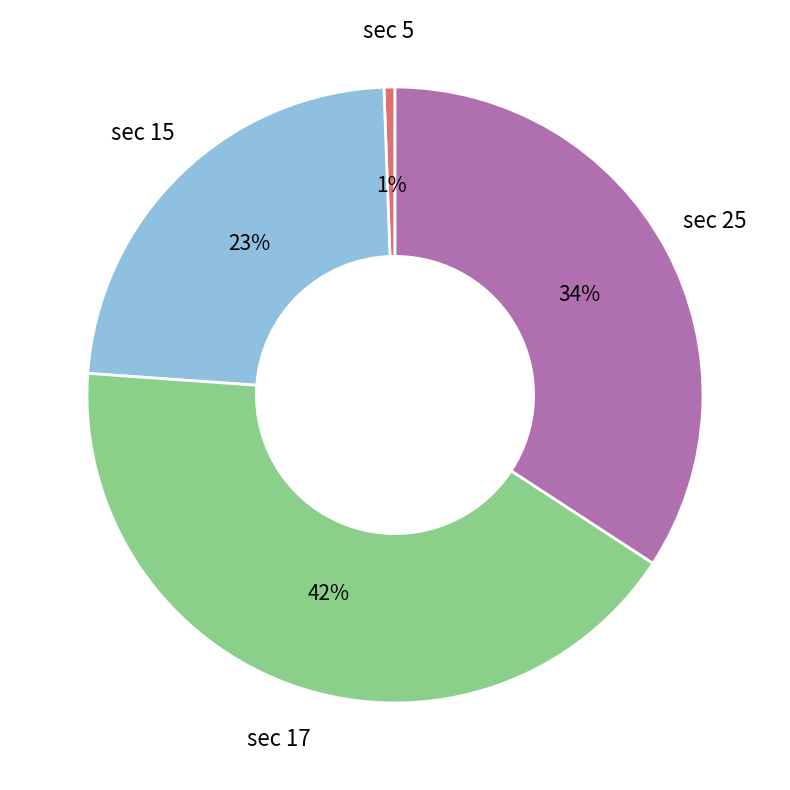

To the nearest percent, what percentage of the pie is sec 5?

1%